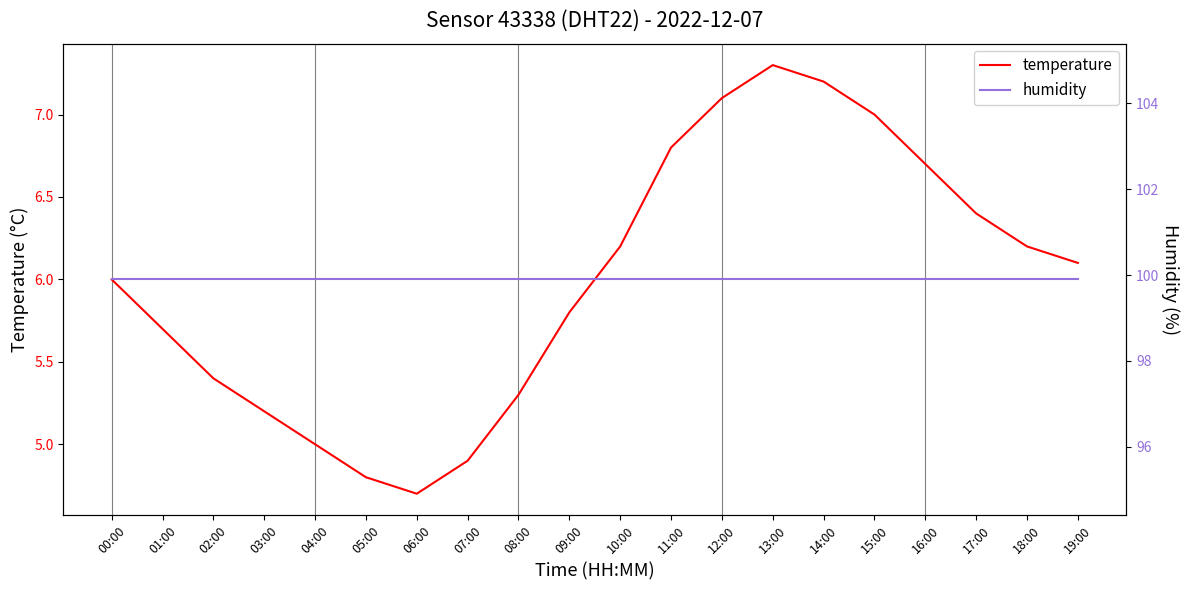

Which category has the highest value in the humidity series?

00:00